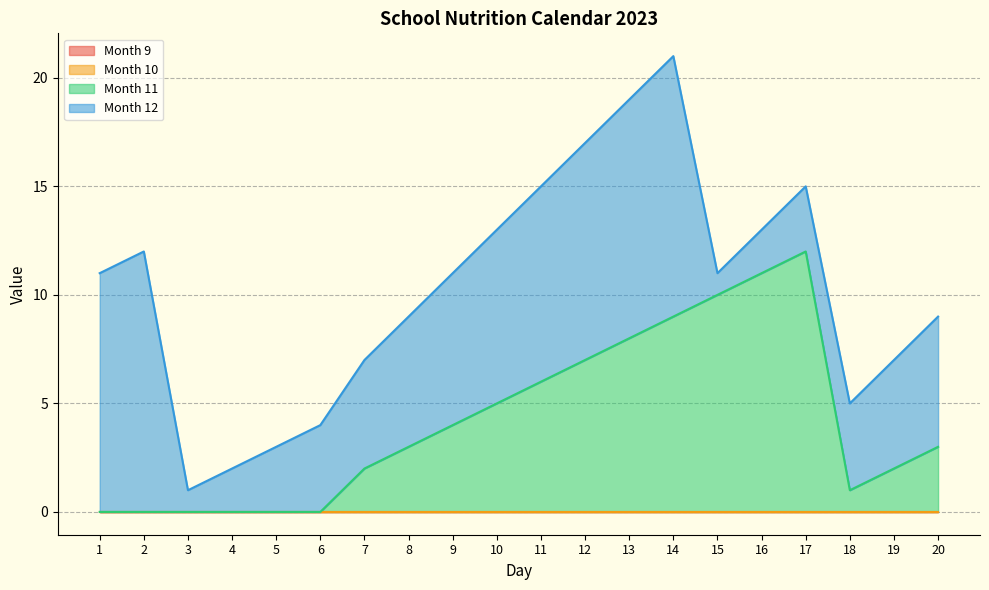

Reading left to right, list all the values displayed in this chart.

Month 9: 0	0	0	0	0	0	0	0	0	0	0	0	0	0	0	0	0	0	0	0
Month 10: 0	0	0	0	0	0	0	0	0	0	0	0	0	0	0	0	0	0	0	0
Month 11: 0	0	0	0	0	0	2	3	4	5	6	7	8	9	10	11	12	1	2	3
Month 12: 11	12	1	2	3	4	5	6	7	8	9	10	11	12	1	2	3	4	5	6